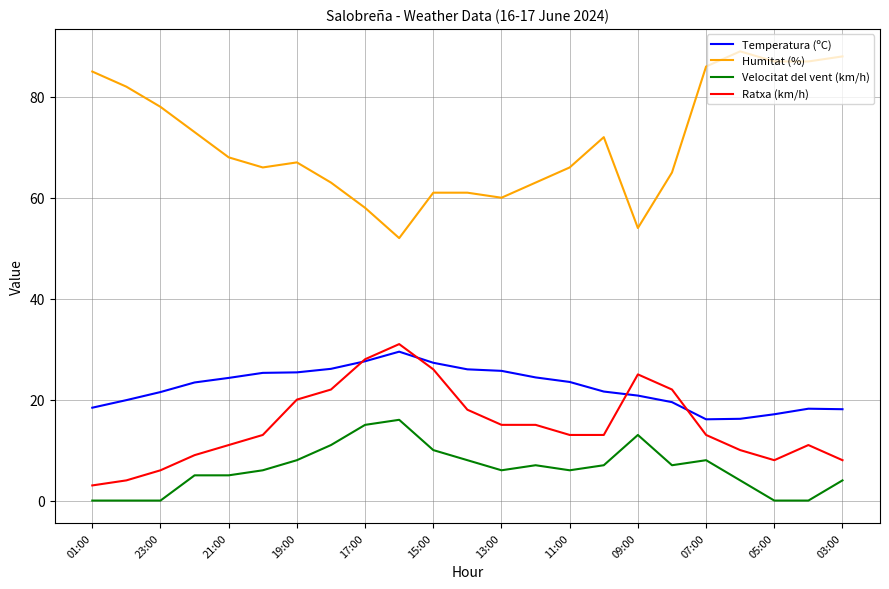

Which series has the largest range (max minus min)?

Humitat (%)